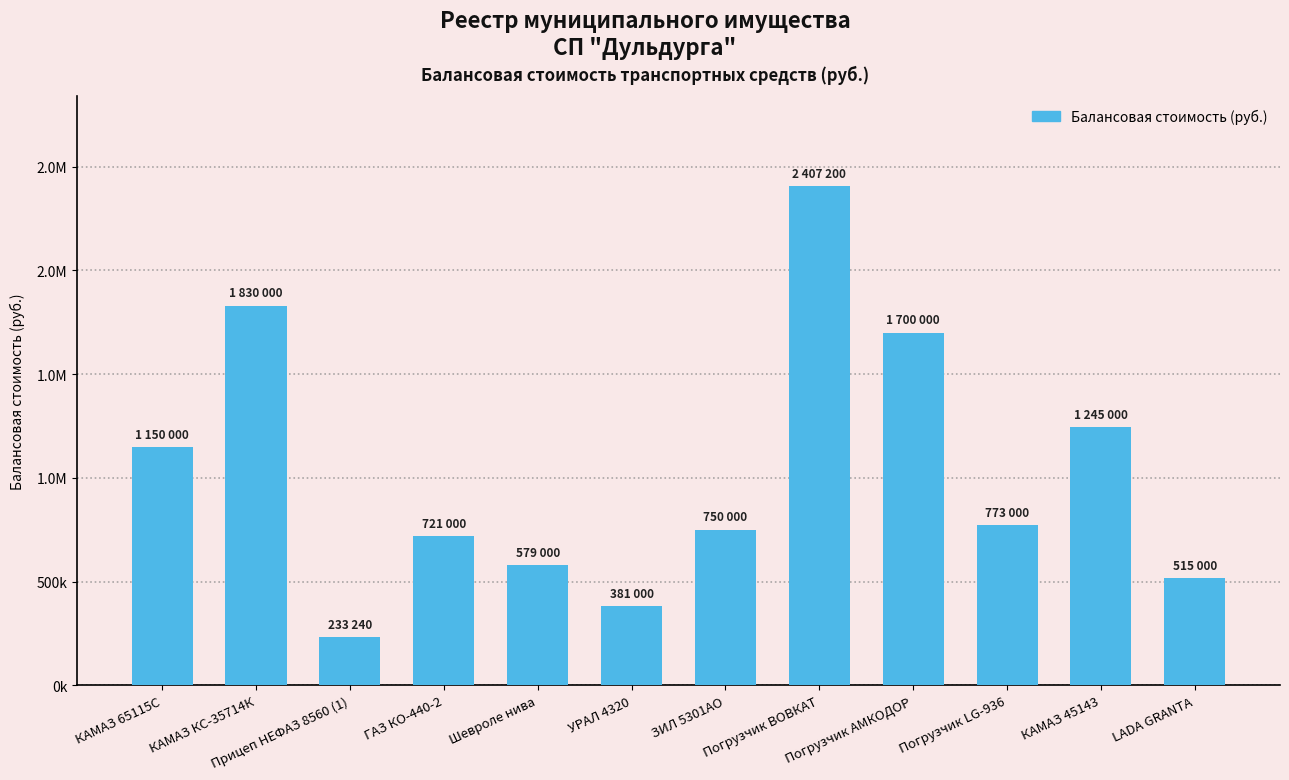

The value at КАМАЗ КС-35714К is 544560. True or false?

False